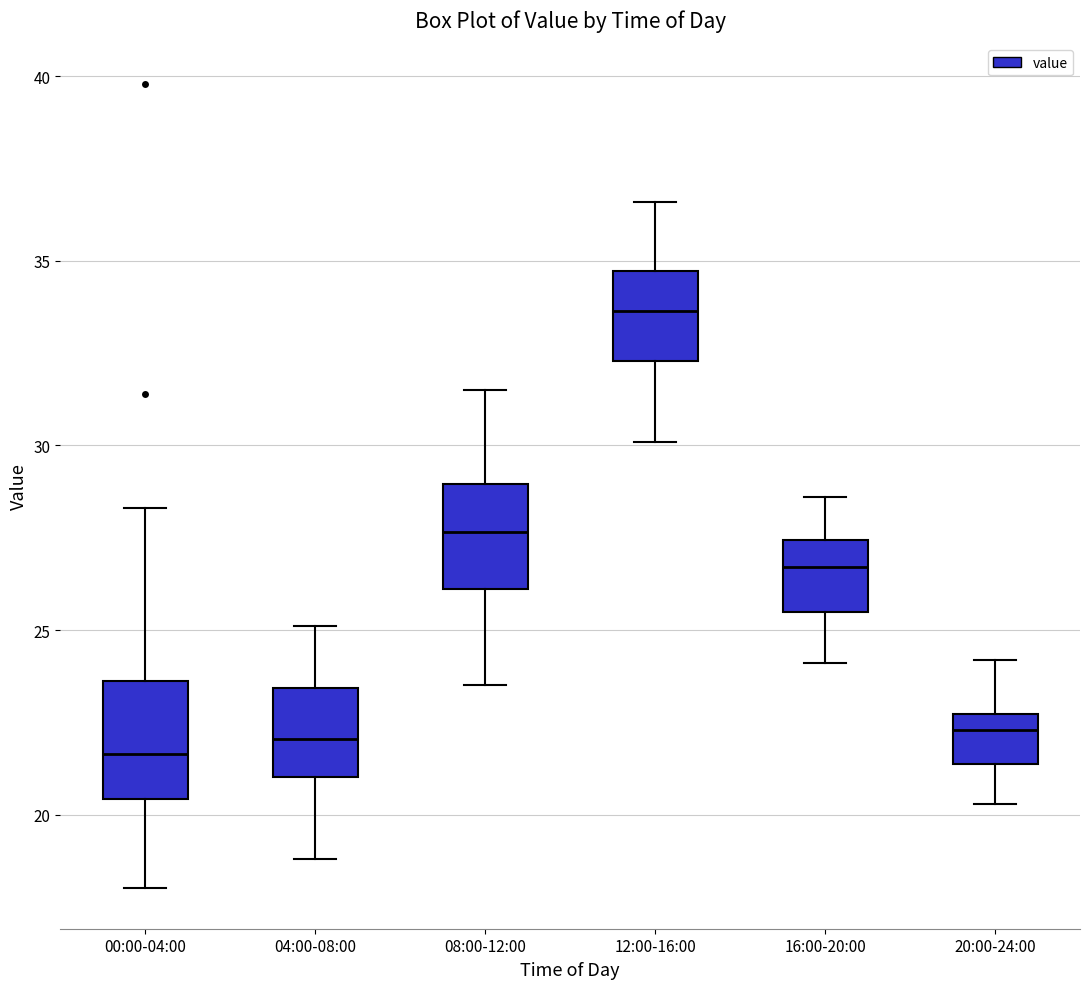

Where does the lower whisker of the box for 20:00-24:00 end on the y-axis? The values are not printed on the chart, so give them approximately, as read against the axis.

20.5